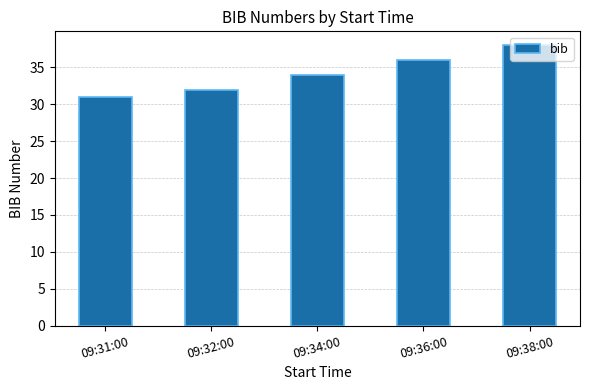

What is the value of the 2nd bar from the left?

32